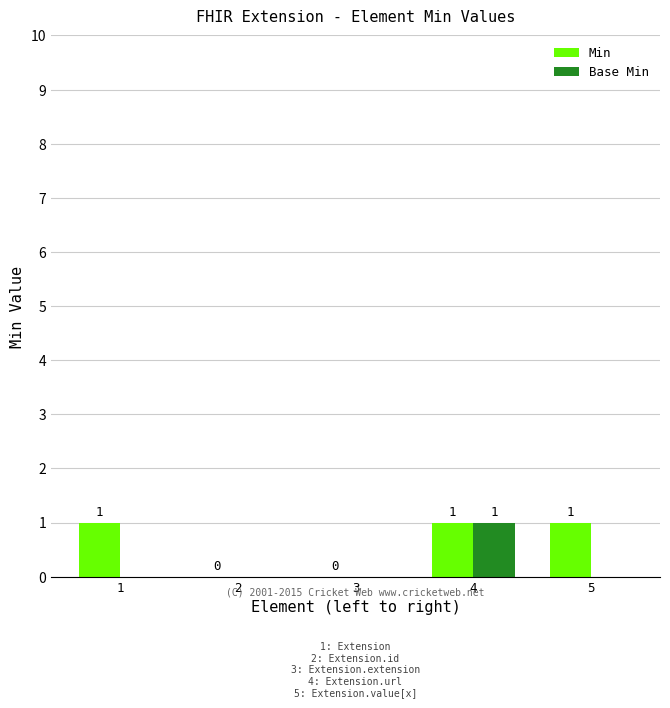

Reading left to right, extract all data points from this chart.

Min: 1	0	0	1	1
Base Min: 0	0	0	1	0